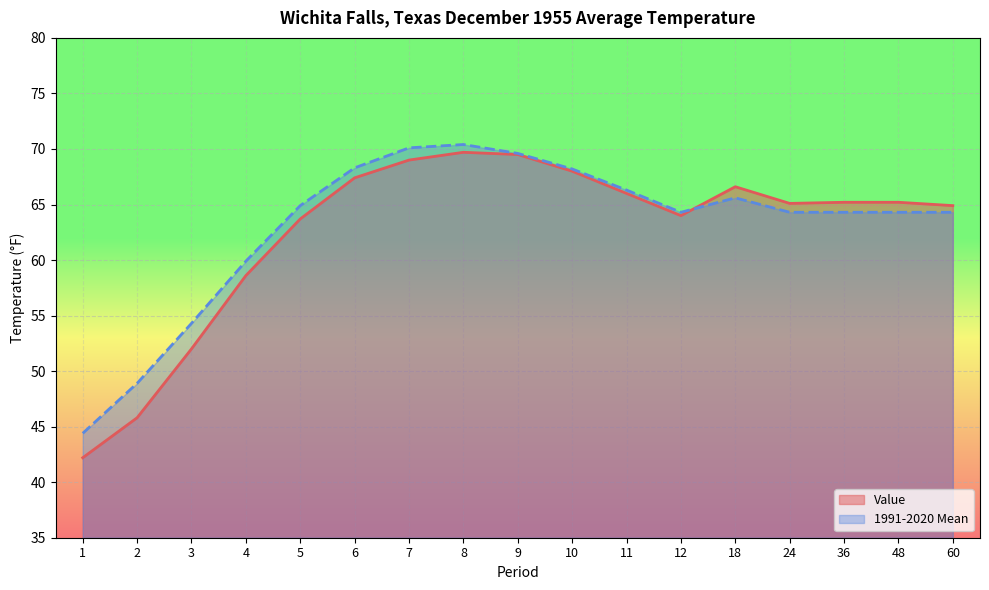

Reading right to left, what are all the values shown in this chart?

Value: 64.9	65.2	65.2	65.1	66.6	64.0	66.0	68.0	69.5	69.7	69.0	67.4	63.7	58.6	52.0	45.8	42.2
1991-2020 Mean: 64.3	64.3	64.3	64.3	65.6	64.3	66.3	68.2	69.6	70.4	70.1	68.3	64.9	59.9	54.3	48.9	44.4